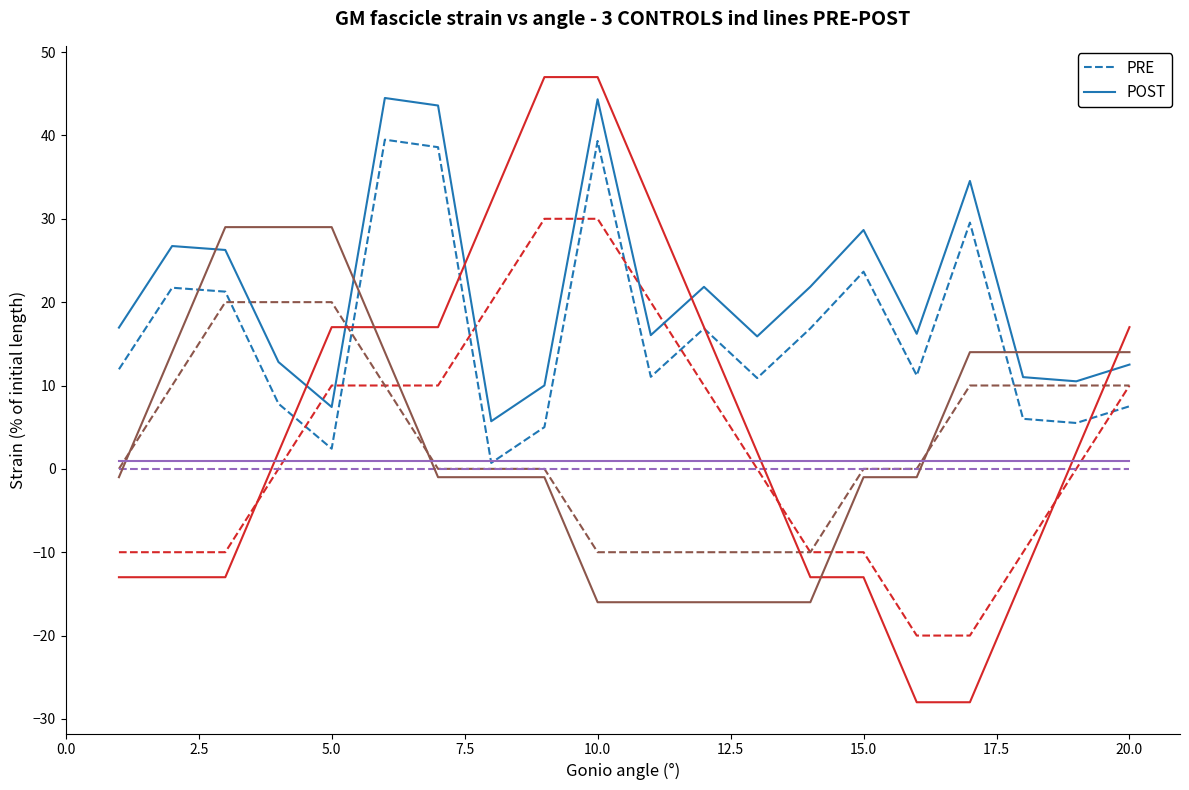

Reading right to left, what are all the values shown in this chart?

PRE: 7.5	5.5	6.0	29.5	11.2	23.7	16.9	10.9	16.8	11.0	39.3	5.0	0.7	38.6	39.5	2.4	7.8	21.3	21.7	11.9
POST: 12.5	10.5	11.0	34.5	16.2	28.7	21.9	15.9	21.8	16.0	44.3	10.0	5.7	43.6	44.5	7.4	12.8	26.3	26.7	16.9